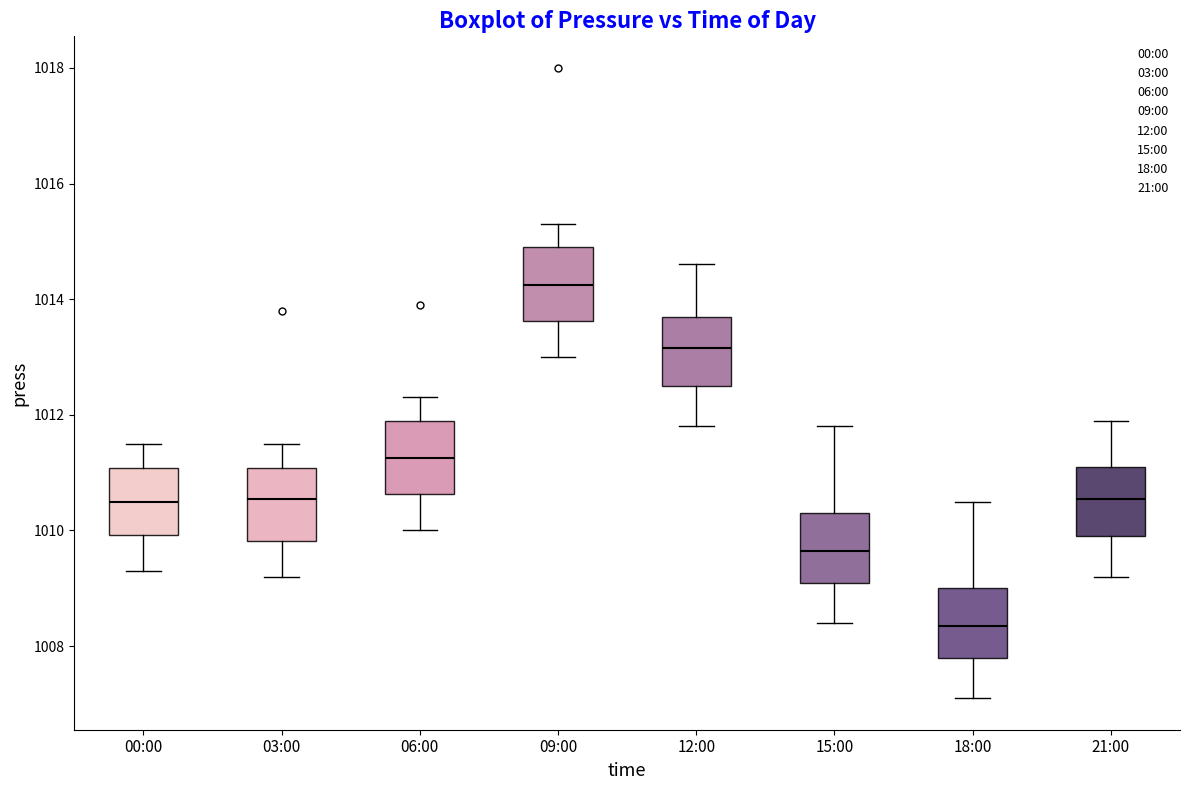

Where does the lower whisker of the box for 21:00 end on the y-axis? The values are not printed on the chart, so give them approximately, as read against the axis.

1009.2